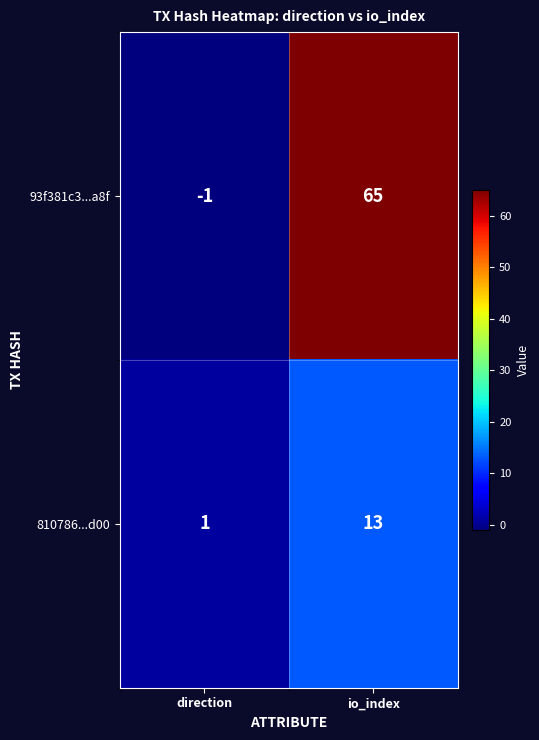

Between direction and io_index, which series saw the biggest shift?

93f381c3...a8f